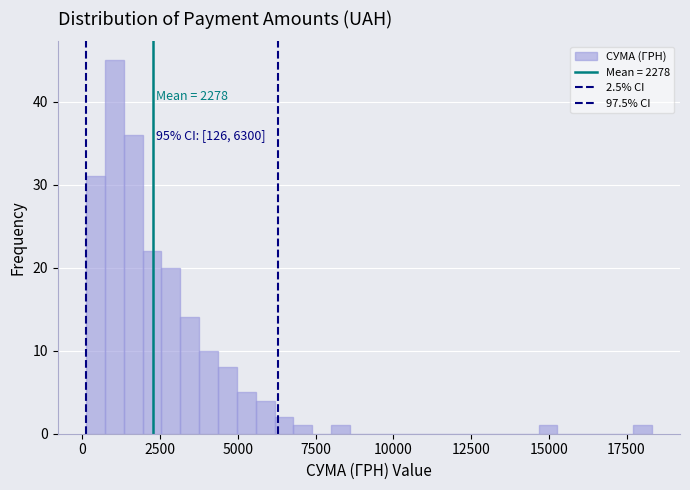

Around what value on the x-axis is the tallest bar? Give the approximate position of its centre, as read against the axis.

1000